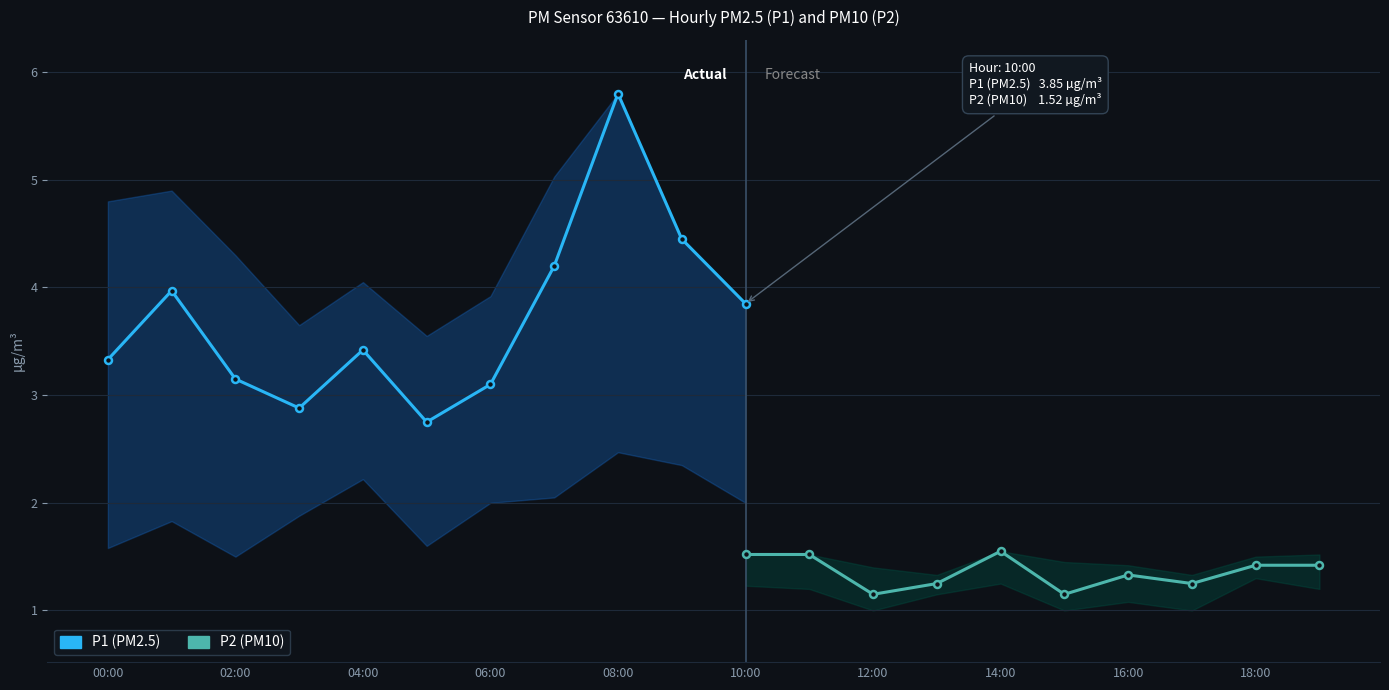

True or false: P1 and P2 cross at least once.

False